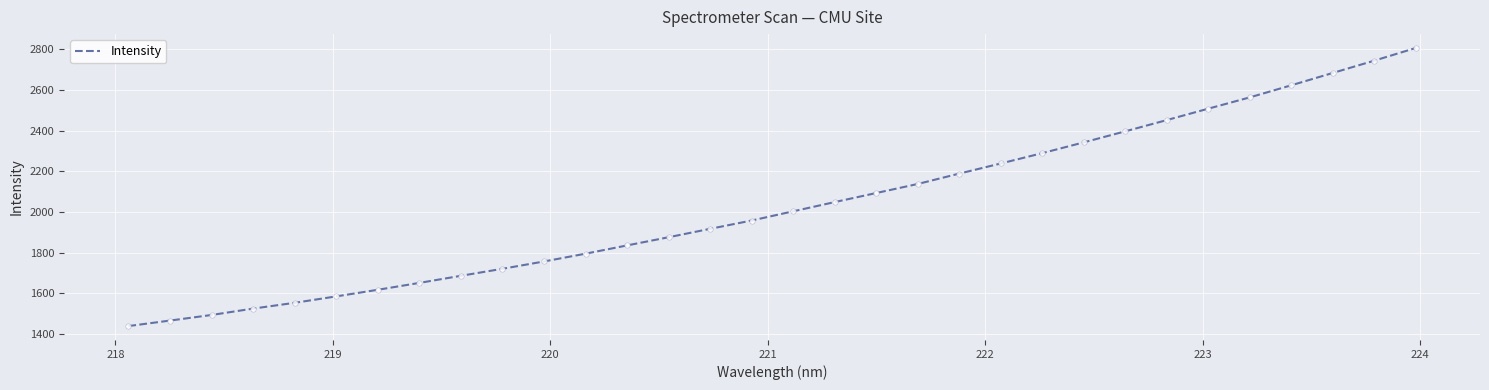

What is the greatest value displayed?

2806.8